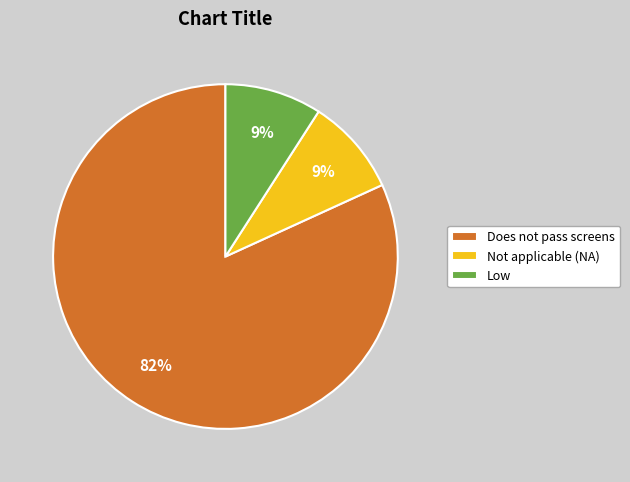

What percentage is the Not applicable (NA) slice, to the nearest percent?

9%